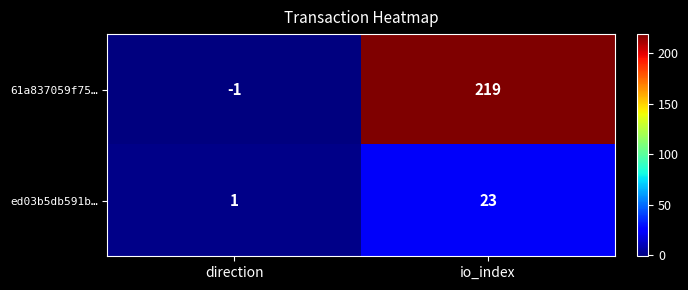

List the series in order of their overall mean, lowest first.

ed03b5db591b…, 61a837059f75…